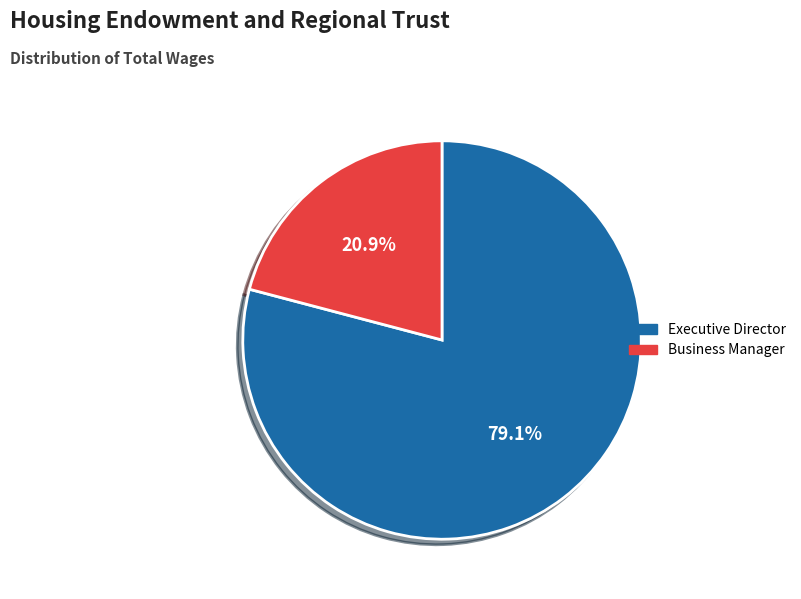

Is Executive Director the majority of the pie?

Yes